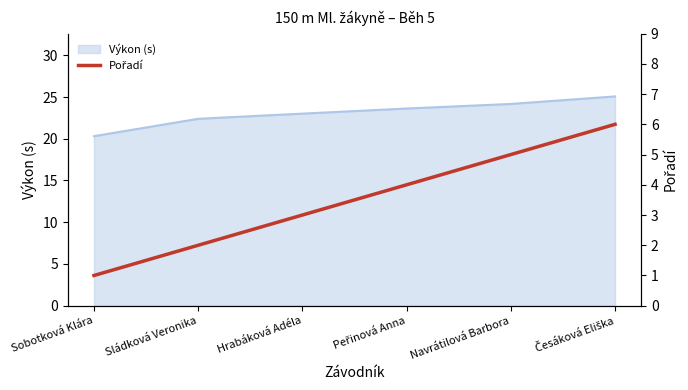

Count the number of values greater than 4.

2